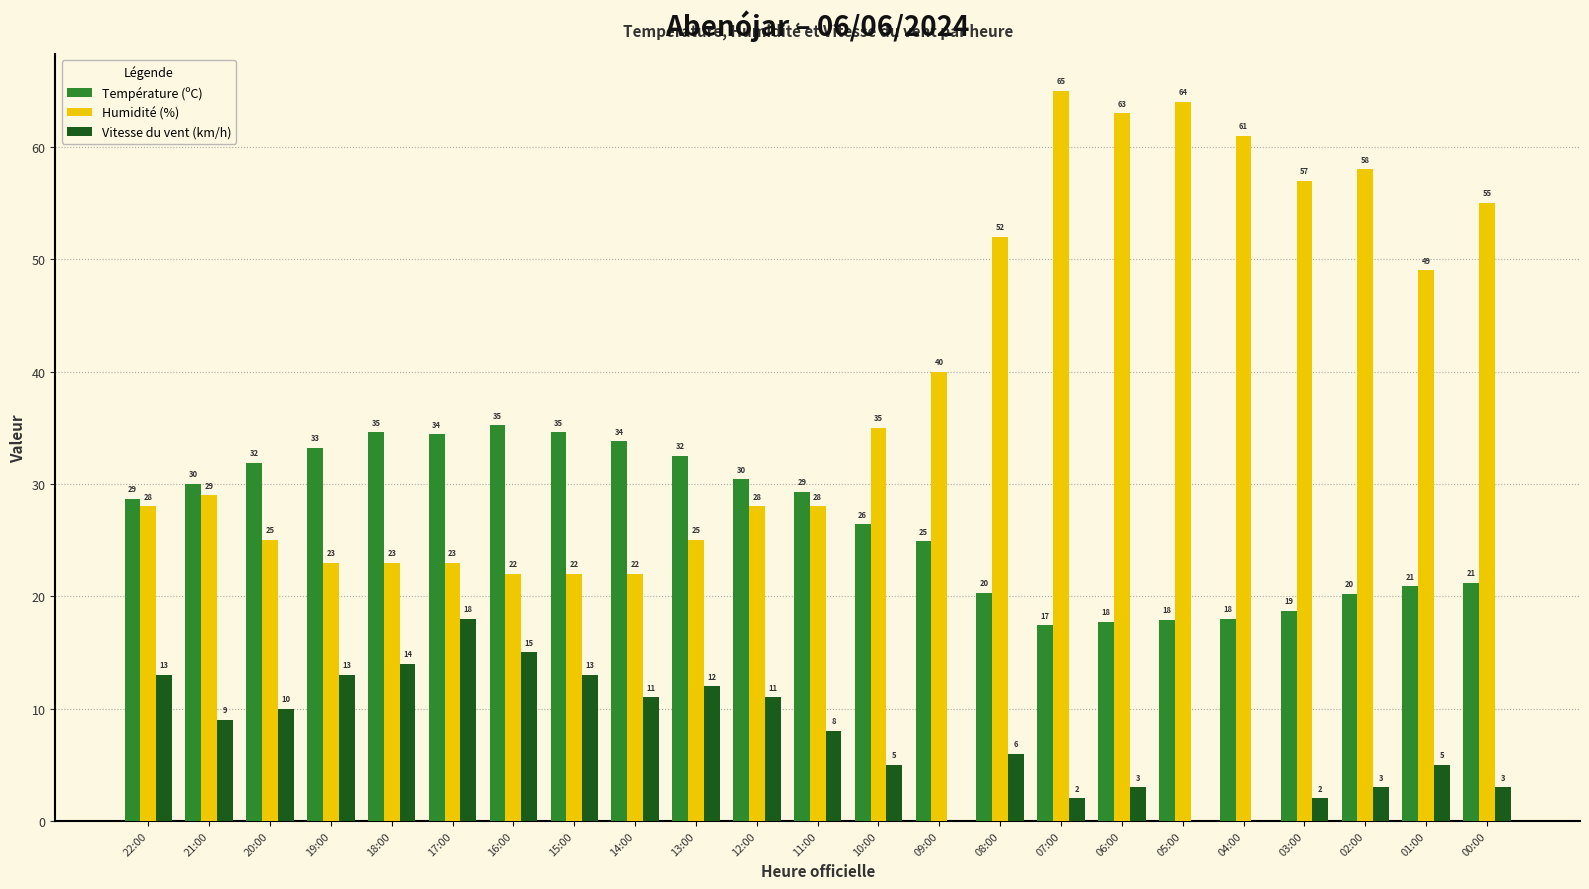

How many data points does each series have?

23